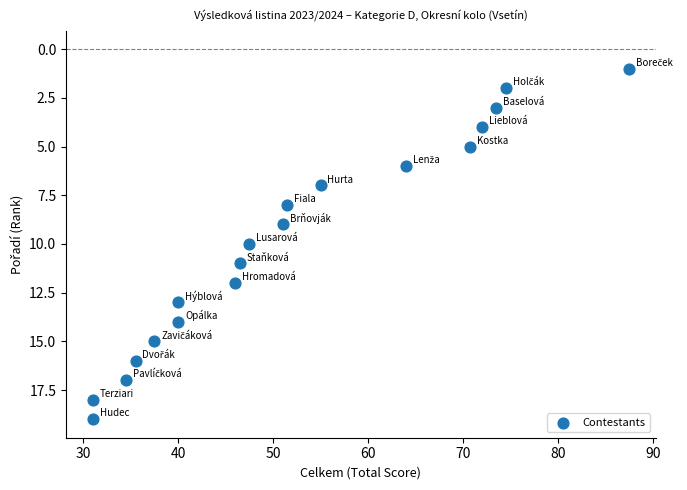

What is the range of Y values (max minus min)?

18